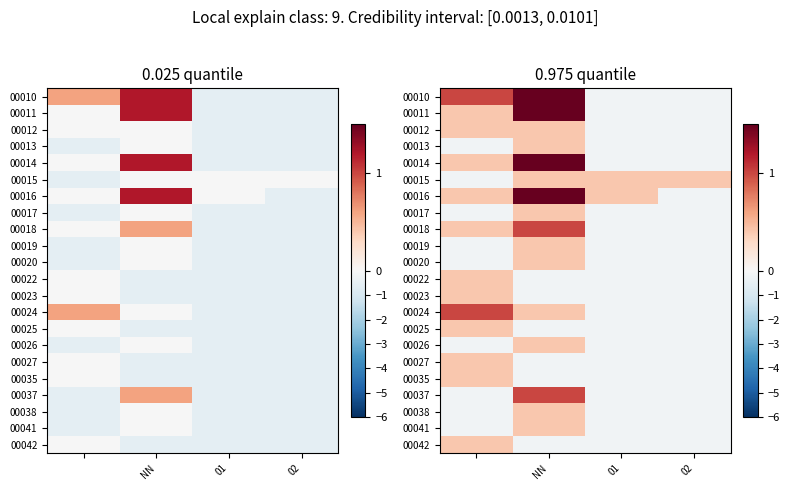

Which series has the largest range (max minus min)?

00010